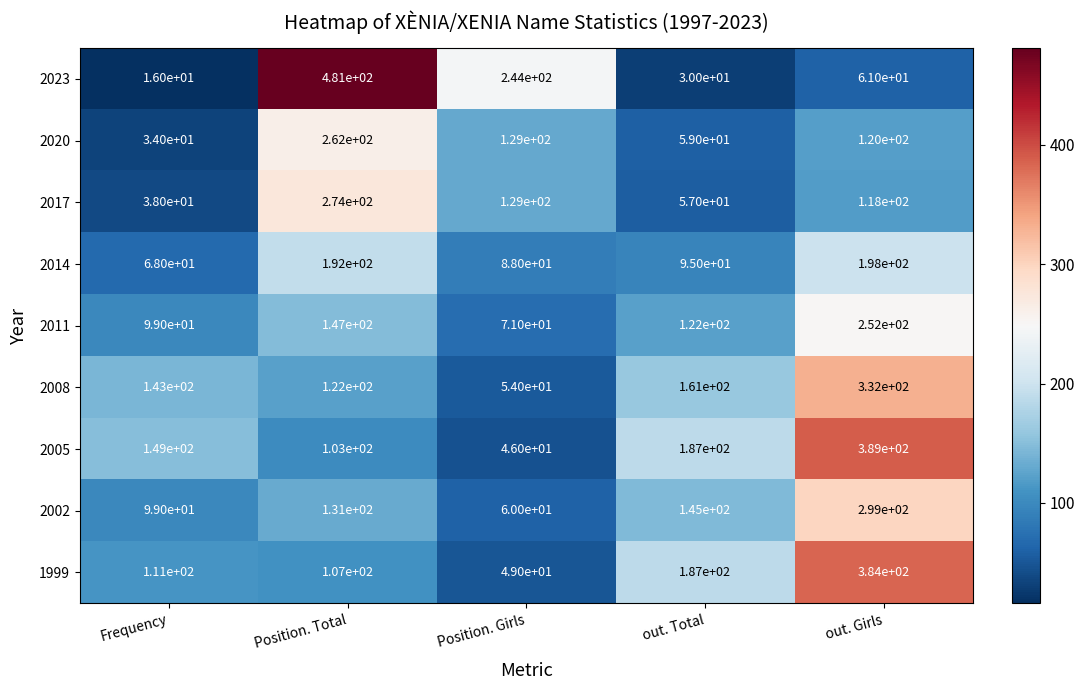

What is the difference between the maximum and minimum values in the 2005 series?

343